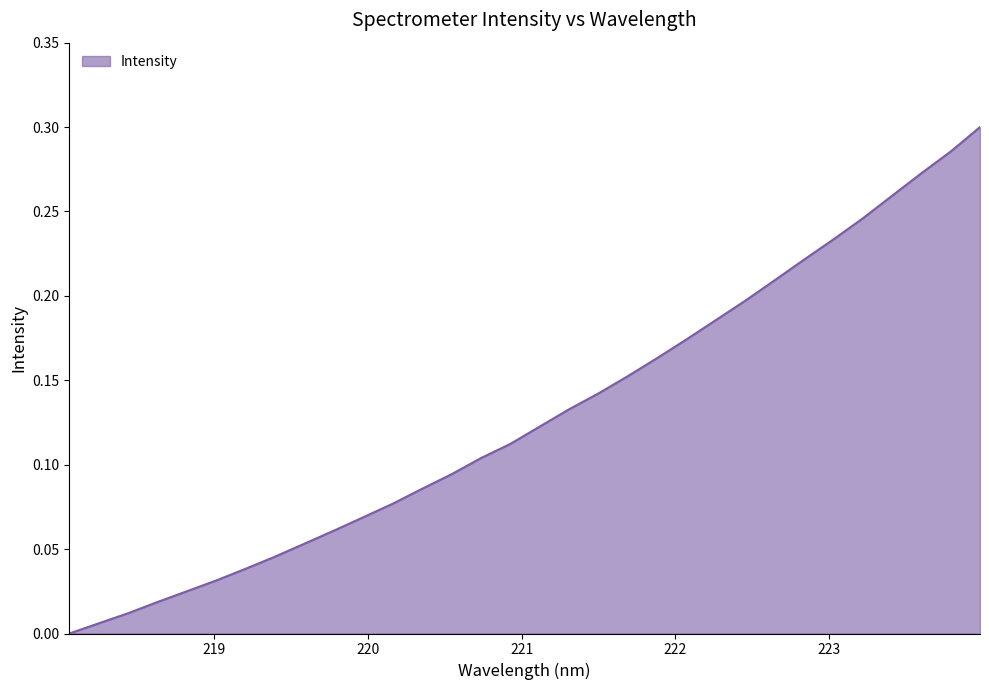

How many lines are shown in the chart?

1